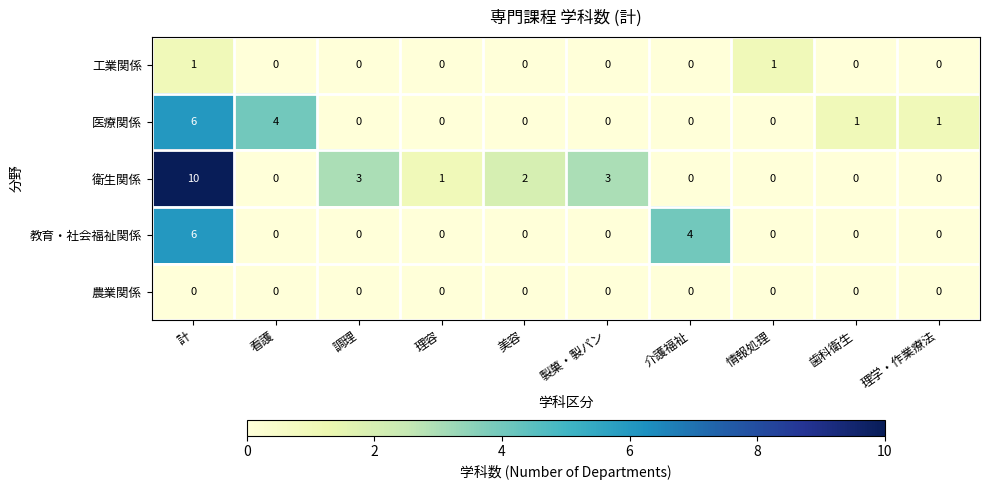

Is it true that 教育・社会福祉関係 equals 0 at 理学・作業療法?

True